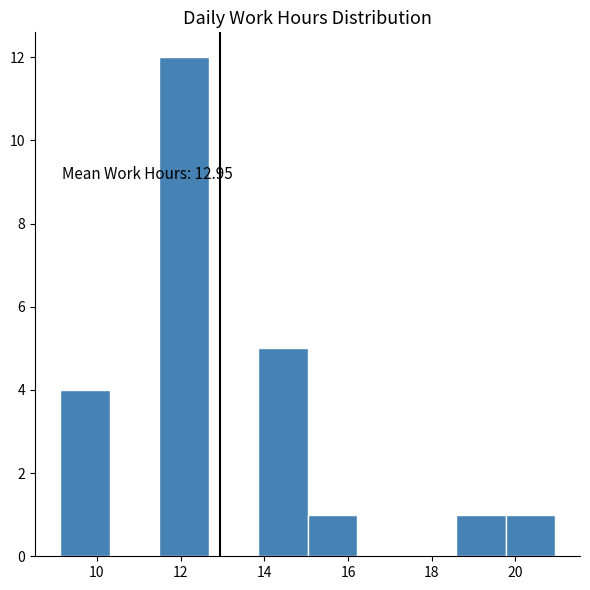

Which range on the x-axis has the tallest bar?

11.4 to 12.6